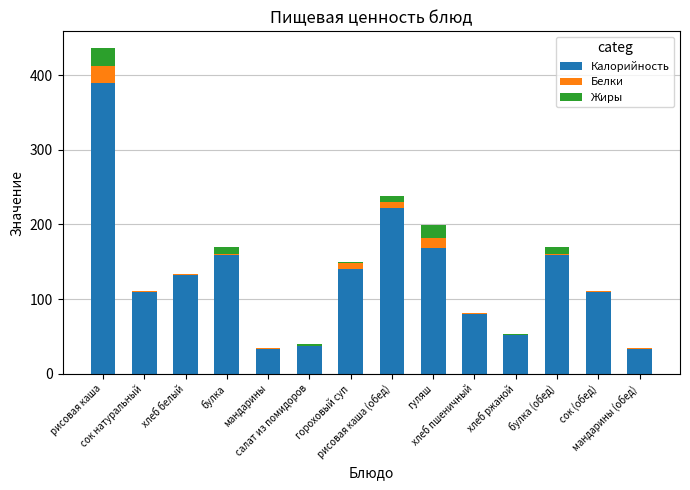

Count the number of data series in this chart.

3